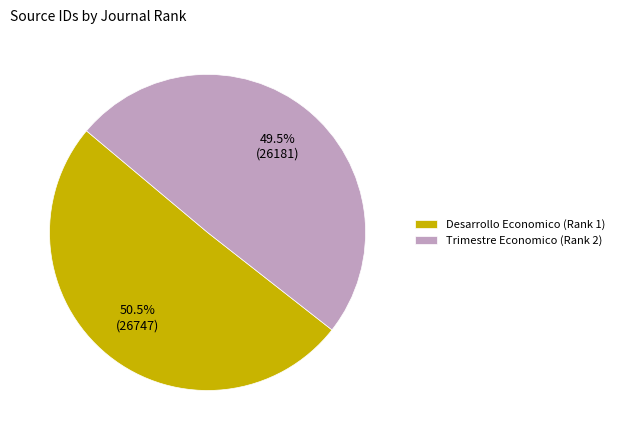

Which category has the biggest portion of the pie?

Desarrollo Economico (Rank 1)